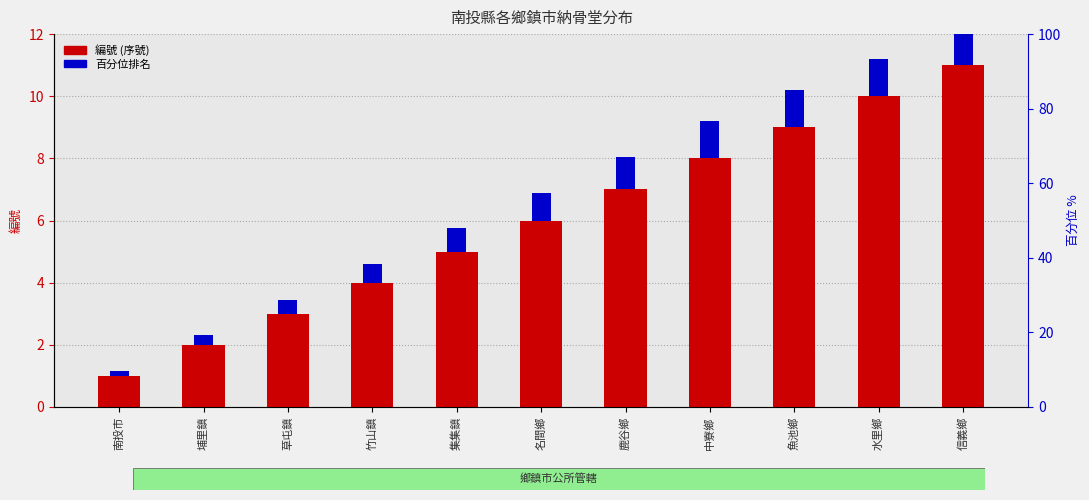

Reading right to left, list all the values displayed in this chart.

編號: 11.0	10.0	9.0	8.0	7.0	6.0	5.0	4.0	3.0	2.0	1.0
百分位排名: 1.2	1.2	1.2	1.2	1.0	0.9	0.8	0.6	0.4	0.3	0.2